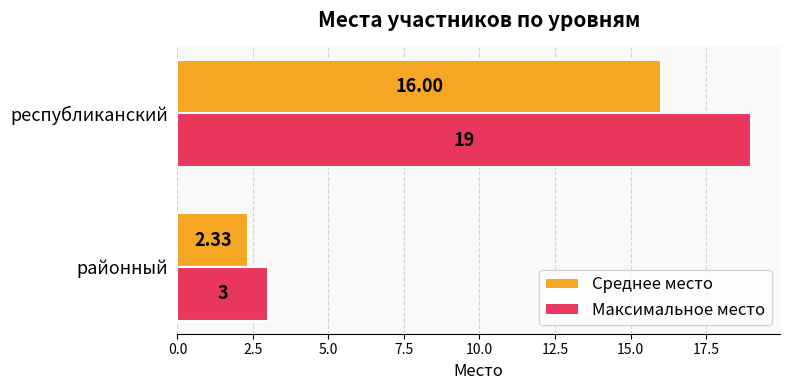

At which category is the sum across all series the highest?

республиканский